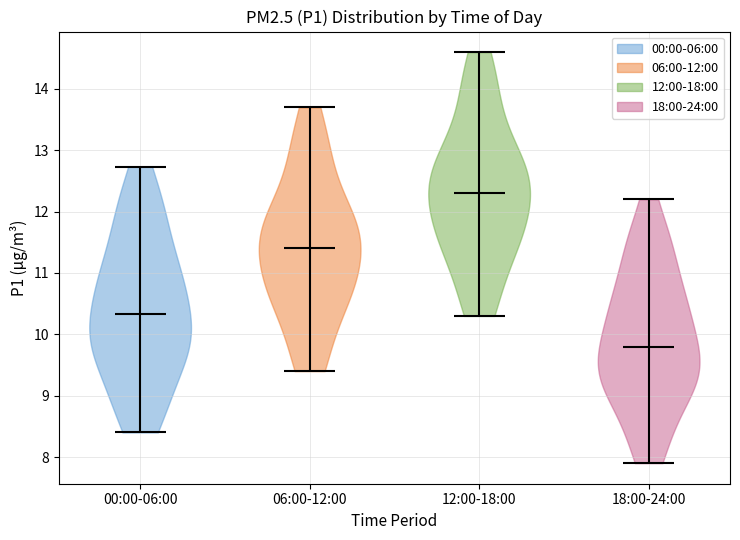

Where does the median line of the violin for 18:00-24:00 sit on the y-axis? The values are not printed on the chart, so give them approximately, as read against the axis.

9.8